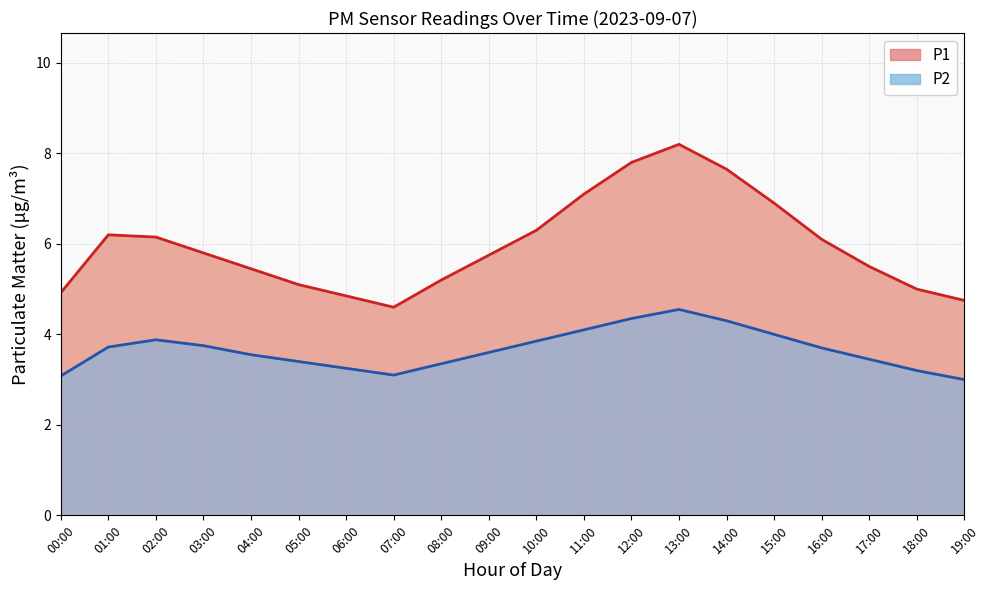

How many values in the P2 series exceed 3?

19